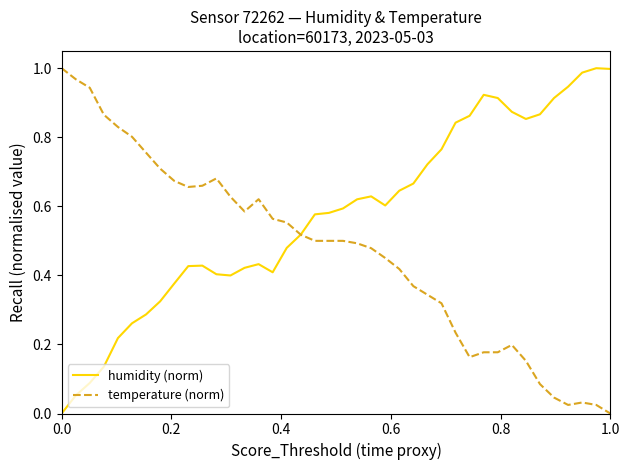

Which series has the largest total across all categories?

humidity (norm)